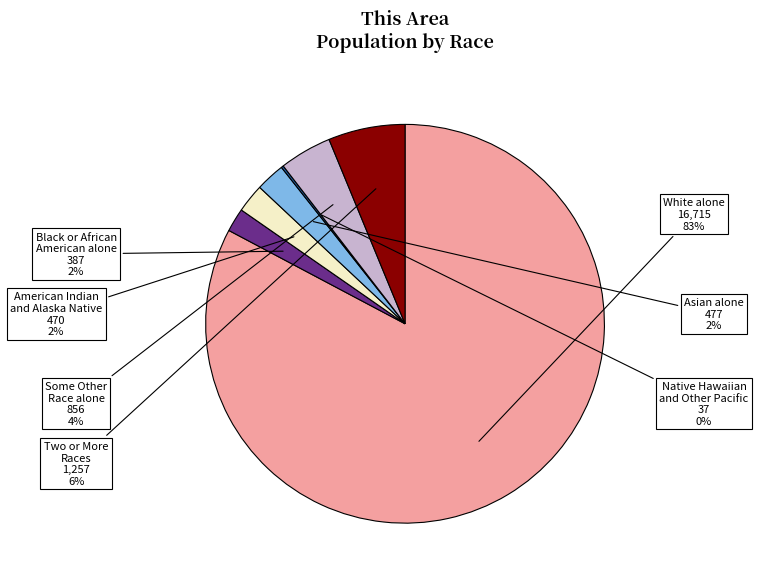

Does any single category account for the majority?

Yes